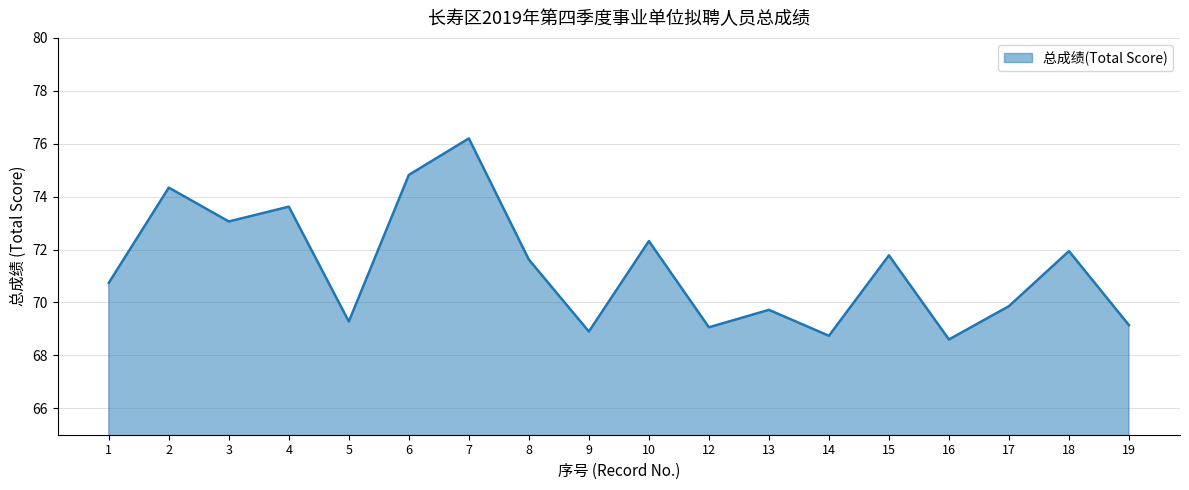

Does the chart have visible grid lines?

Yes